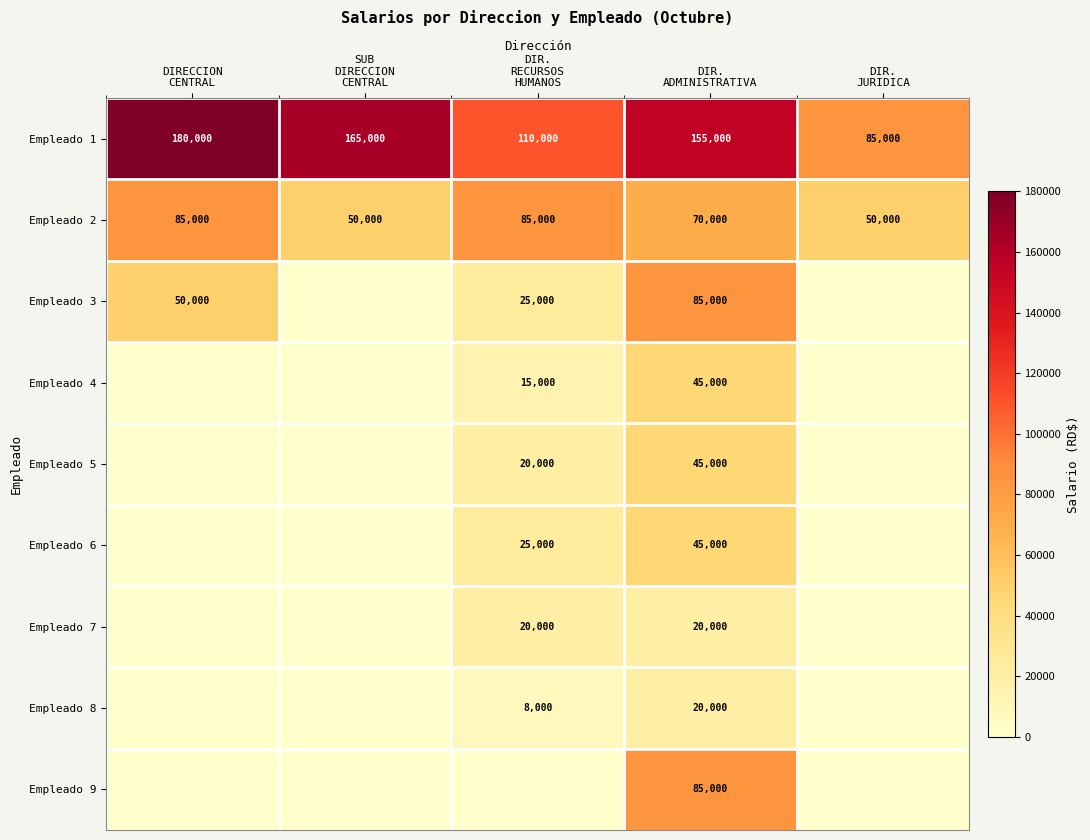

What is the minimum value for Empleado 1?

85000